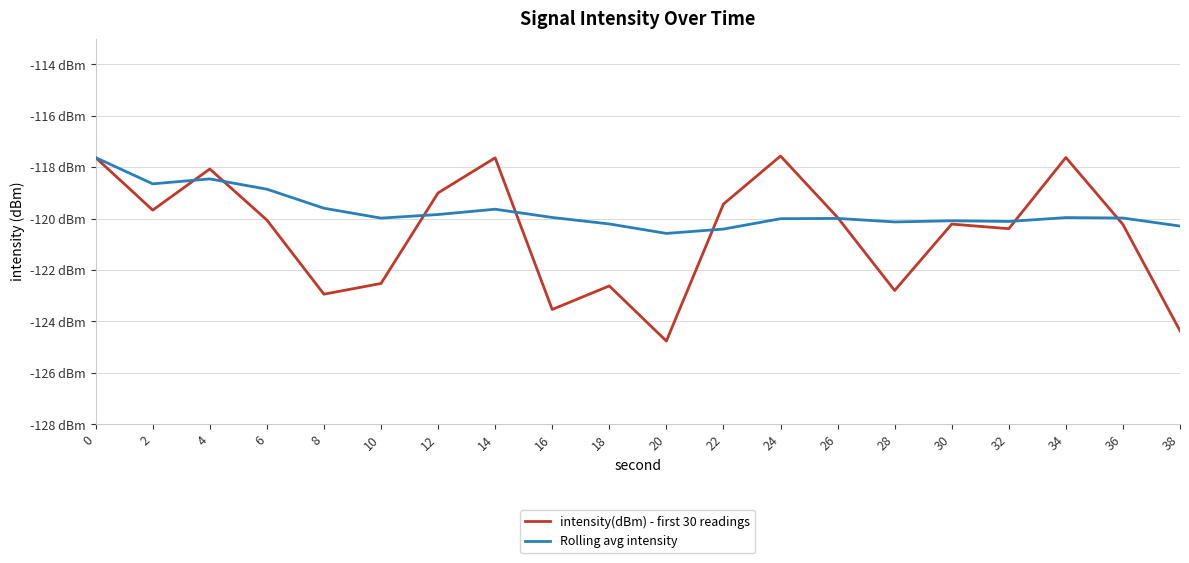

Is it true that intensity(dBm) - first 30 readings equals -170.3 at 34?

False